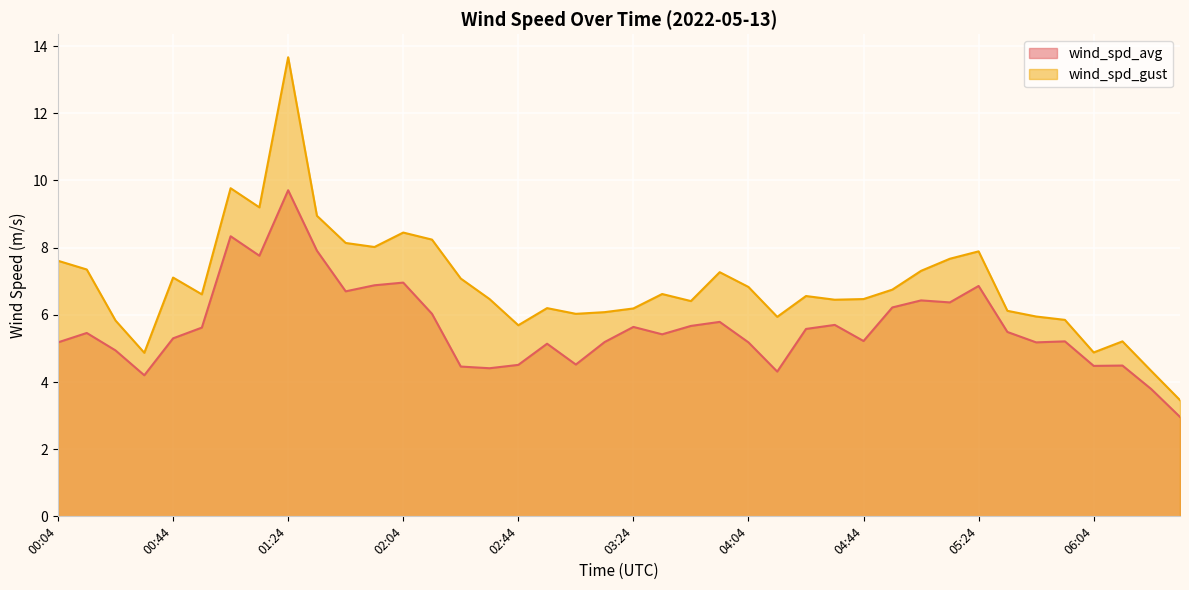

Is it true that wind_spd_gust equals 7.1 at 02:24?

True